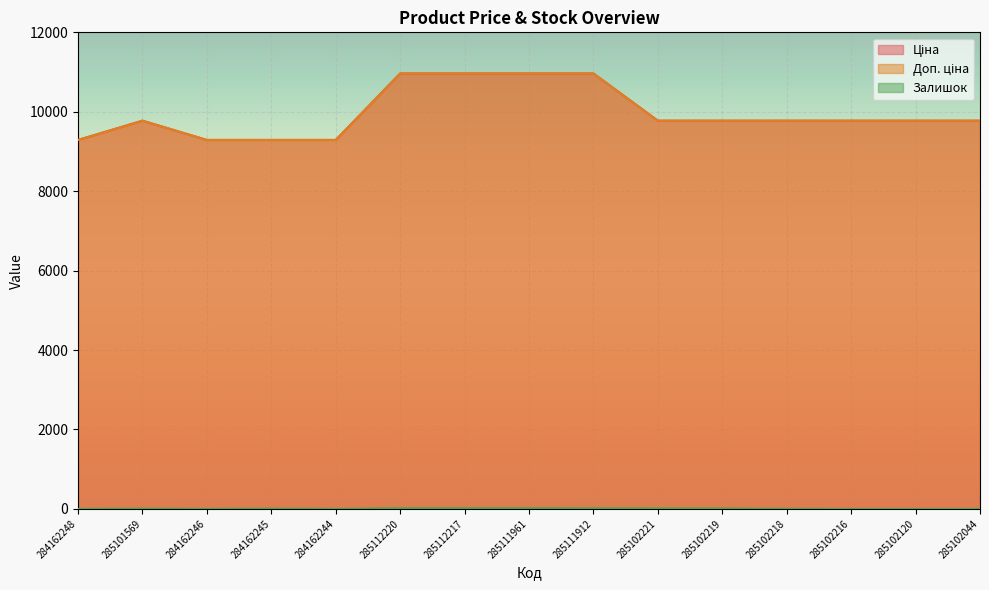

Which series has the largest range (max minus min)?

Ціна